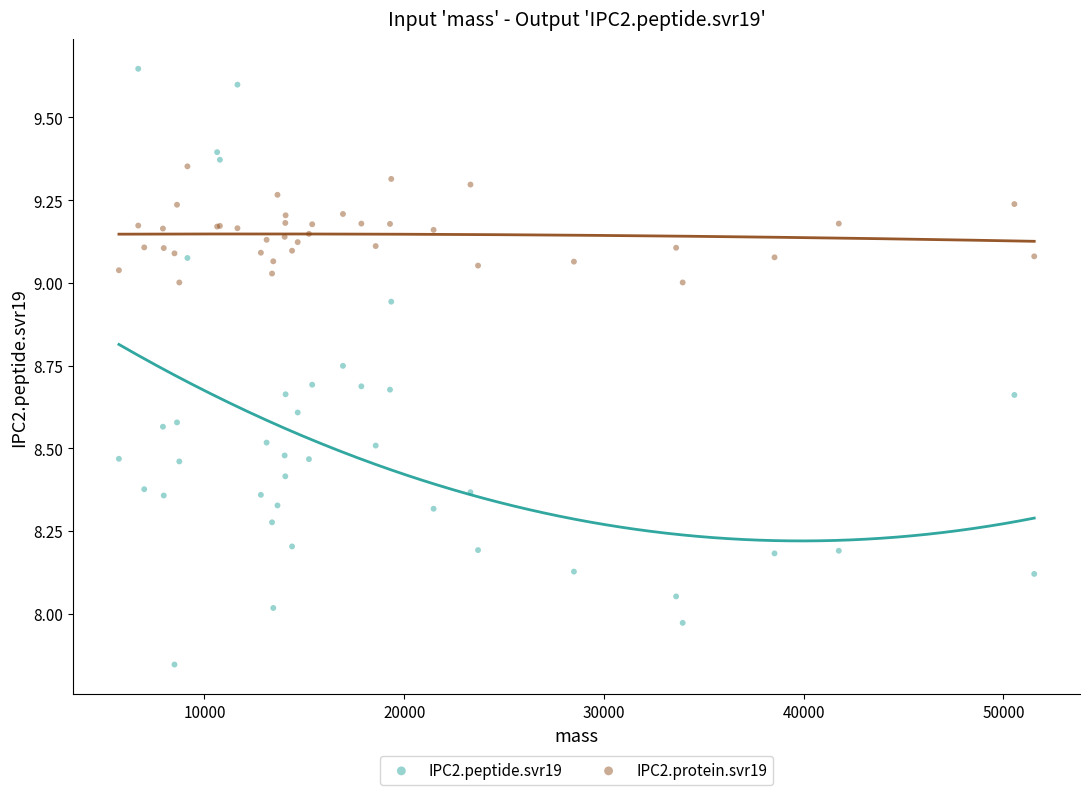

Which series has the widest spread of Y values?

IPC2.peptide.svr19